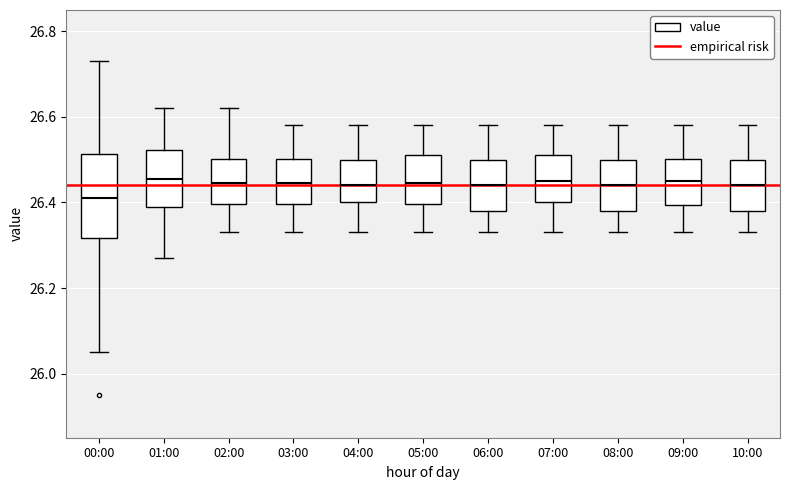

Which box is the tallest, from its lower edge to its upper edge?

00:00